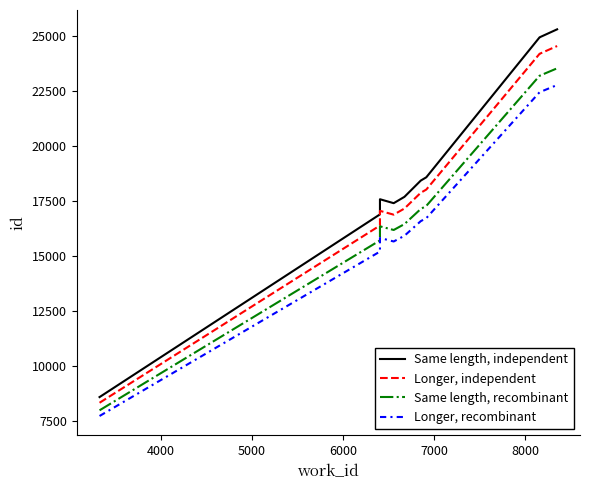

Reading right to left, list all the values displayed in this chart.

Same length, independent: 25303.0	24939.0	24938.0	18580.0	18430.0	17692.0	17404.0	17583.0	16895.0	8593.0
Longer, independent: 24543.9	24190.8	24189.9	18022.6	17877.1	17161.2	16881.9	17055.5	16388.1	8335.2
Same length, recombinant: 23531.8	23193.3	23192.3	17279.4	17139.9	16453.6	16185.7	16352.2	15712.4	7991.5
Longer, recombinant: 22772.7	22445.1	22444.2	16722.0	16587.0	15922.8	15663.6	15824.7	15205.5	7733.7